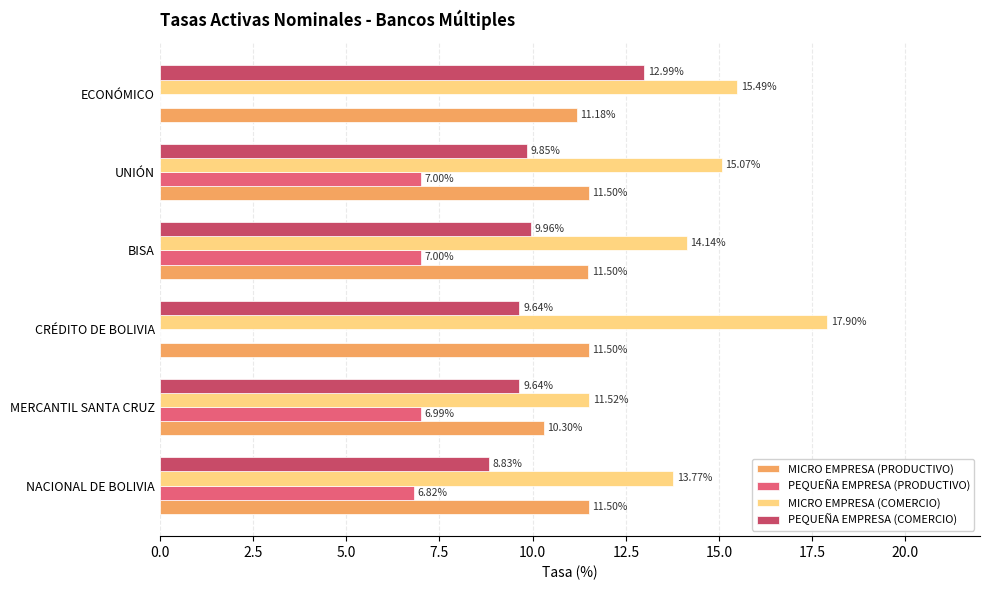

What is the sum of the MICRO EMPRESA (PRODUCTIVO) values at MERCANTIL SANTA CRUZ and ECONÓMICO?

21.5